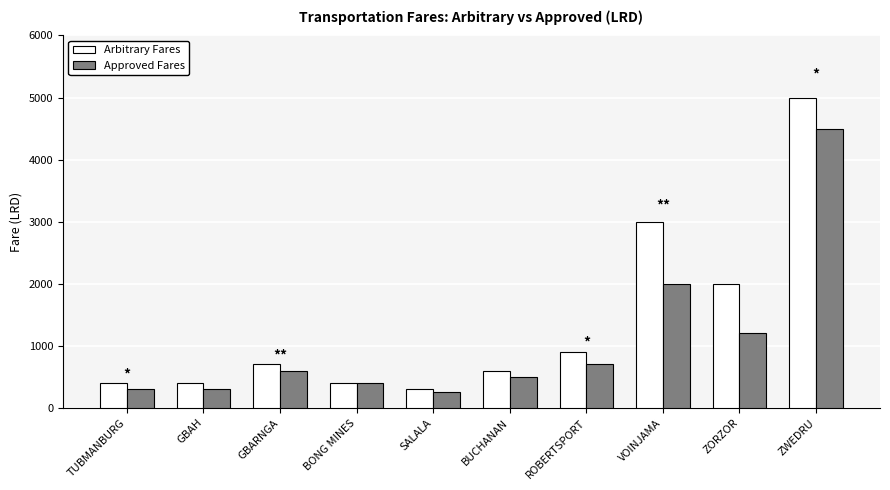

Which series has the largest range (max minus min)?

Arbitrary Fares